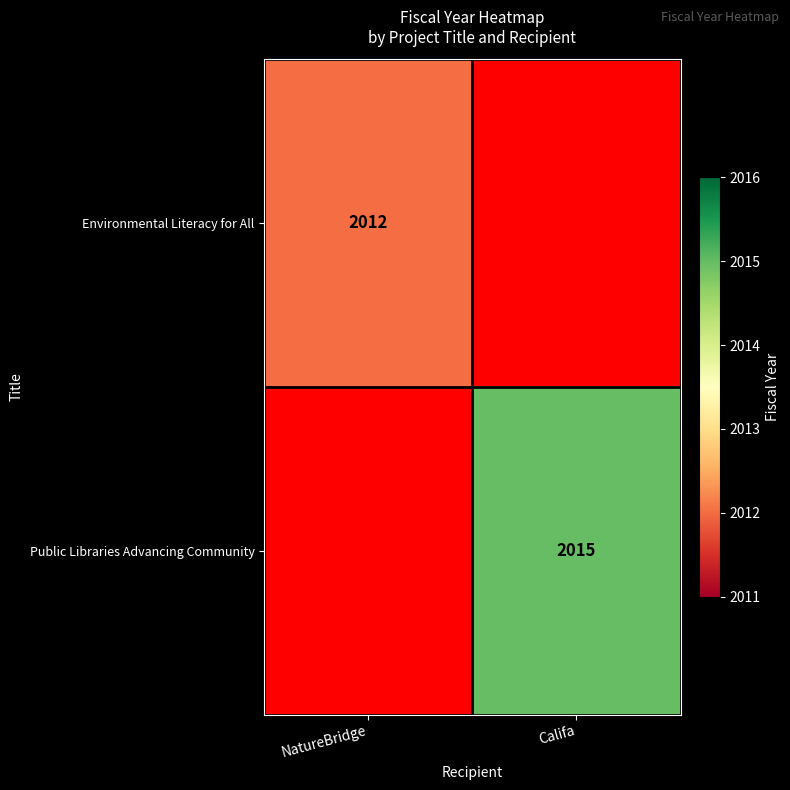

Is the value of Public Libraries Advancing Community at Califa greater than the value of Environmental Literacy for All at NatureBridge?

Yes